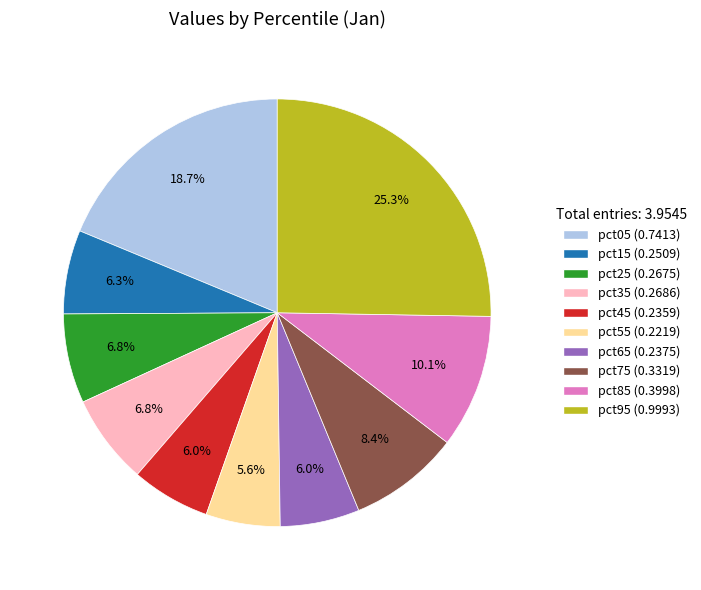

What percentage is NOT represented by pct45?

94.0%